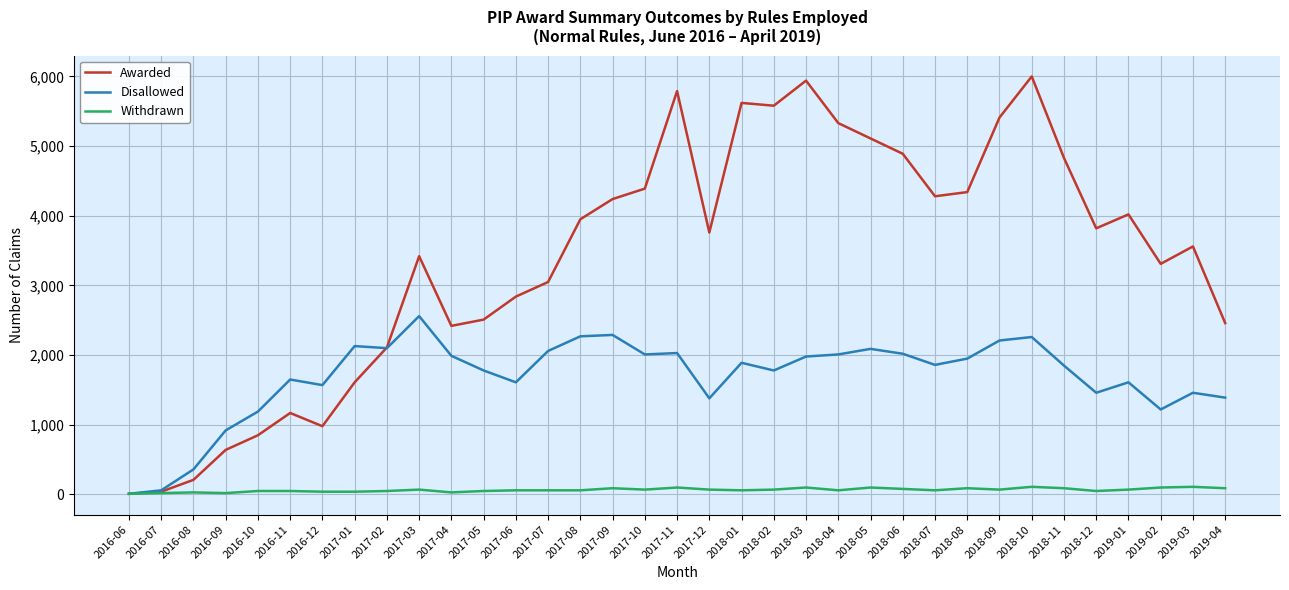

The Awarded series shows 640 at 2016-09. True or false?

True